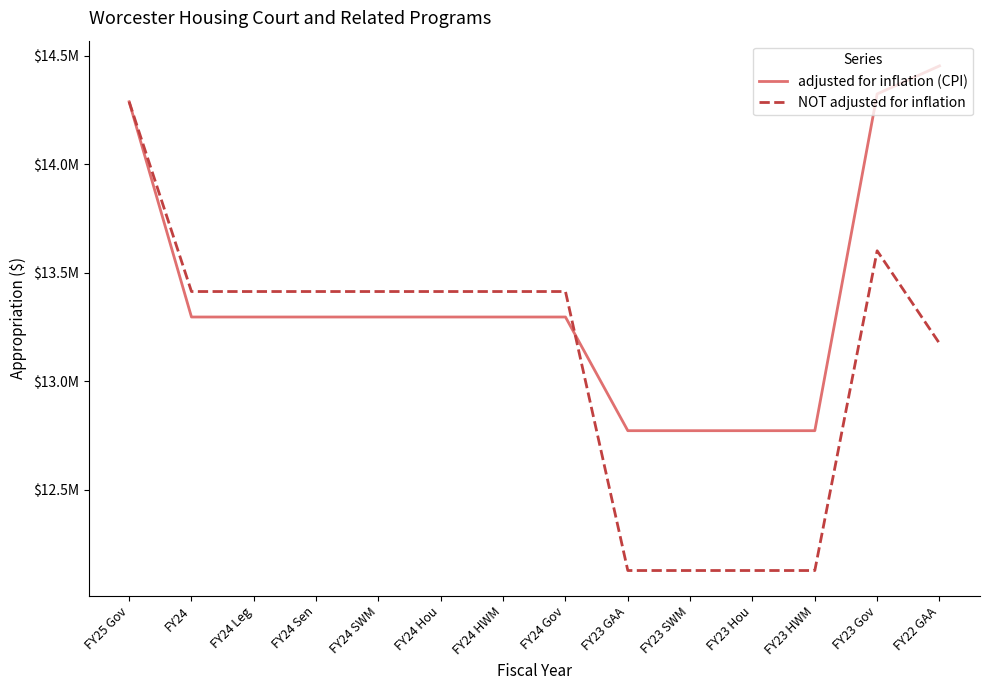

Does the chart have visible grid lines?

No